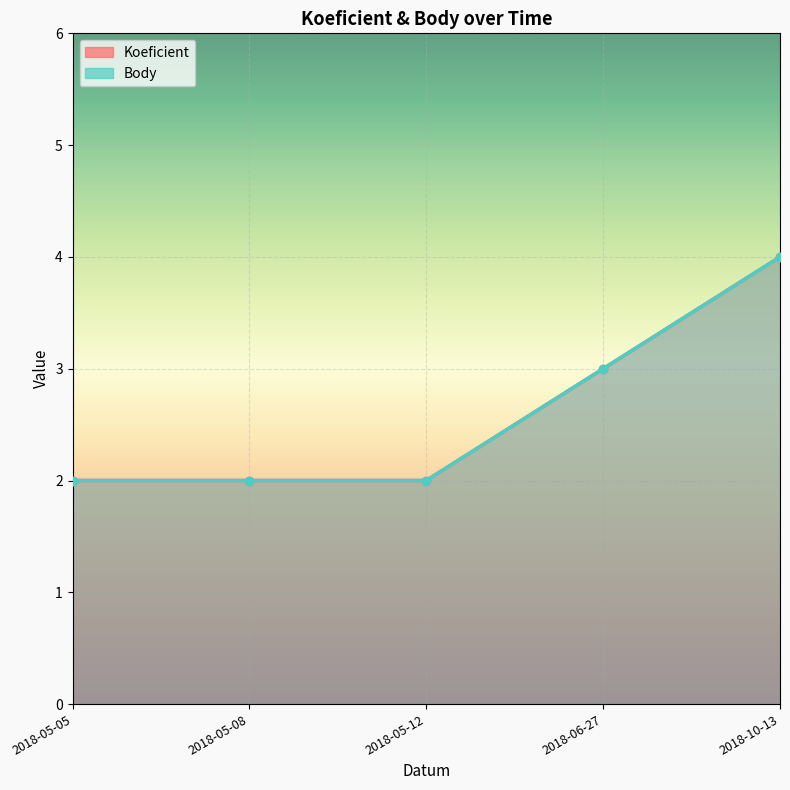

What is the difference between the Koeficient values at 2018-10-13 and 2018-05-12?

2